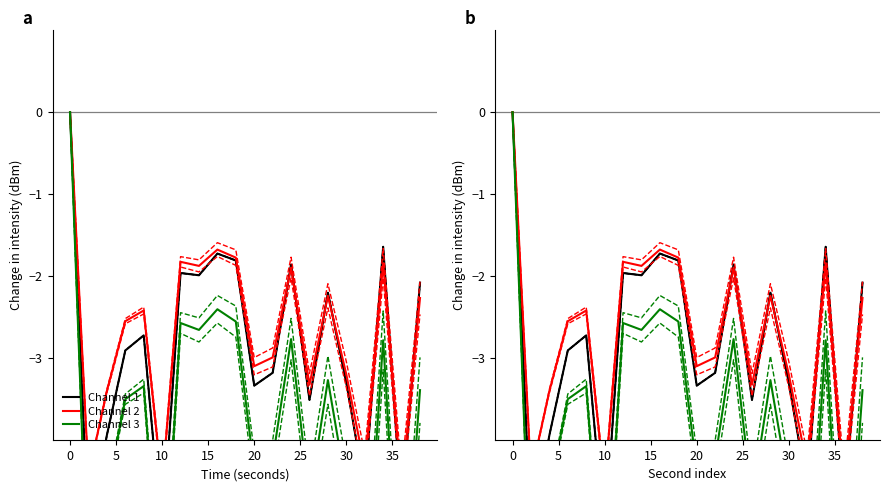

List the series in order of their overall mean, lowest first.

Channel 3, Channel 1, Channel 2